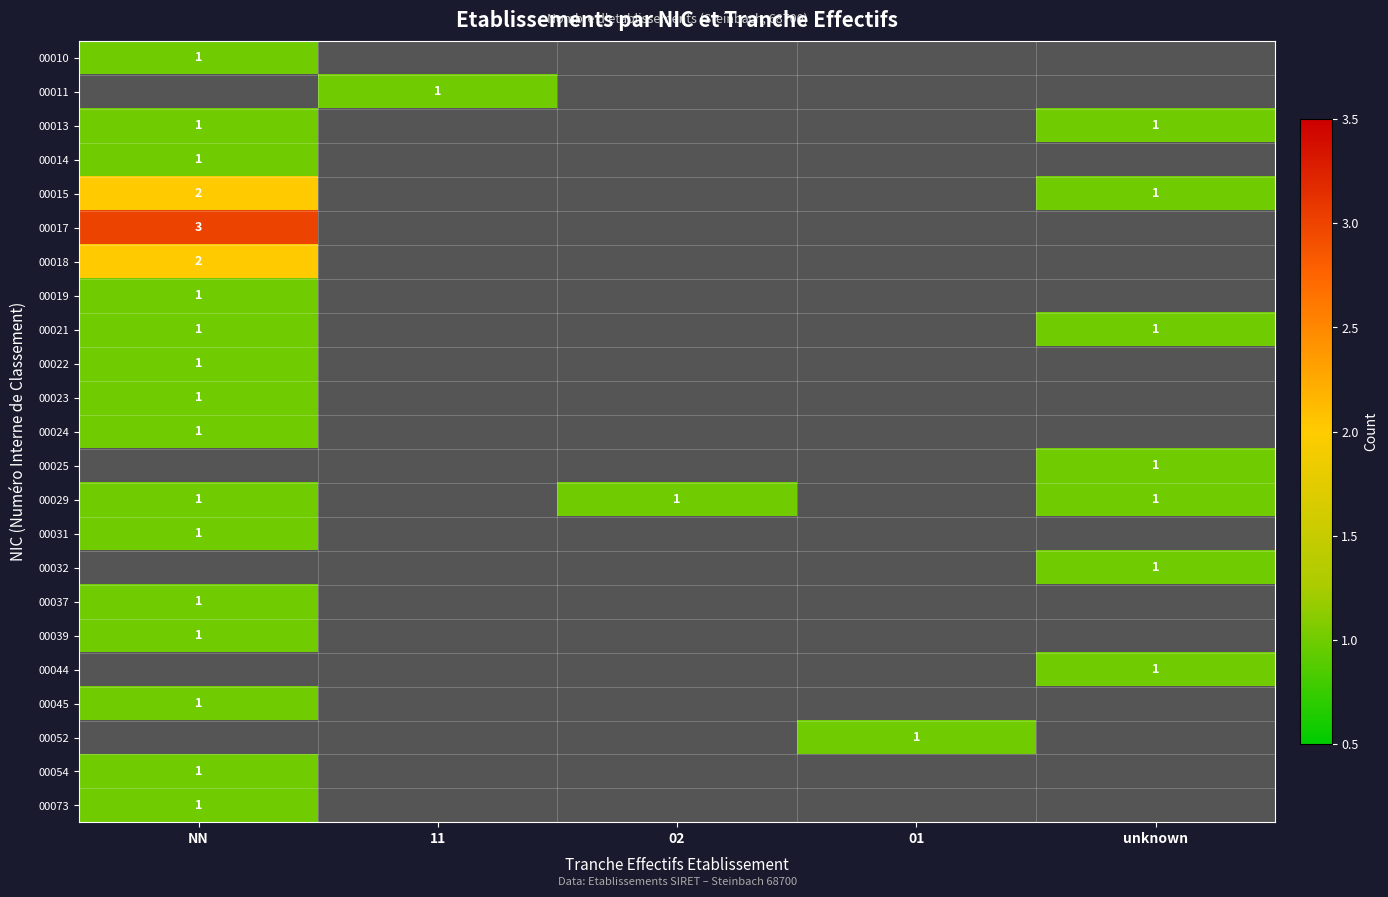

How many categories are shown in the chart?

5